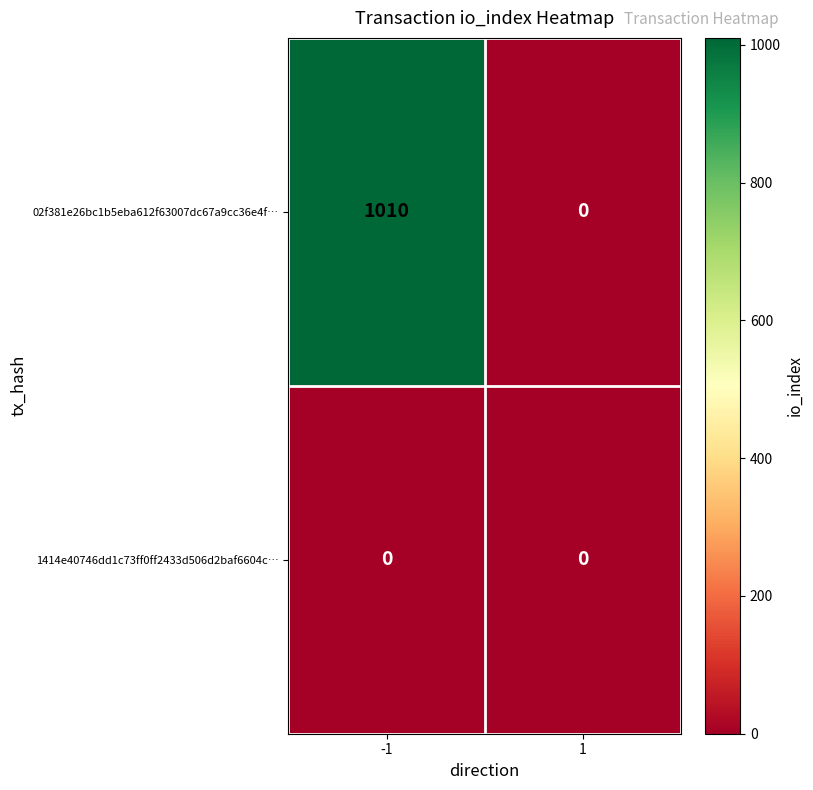

Between -1 and 1, which series saw the biggest shift?

02f381e26bc1b5eba612f63007dc67a9cc36e4f…